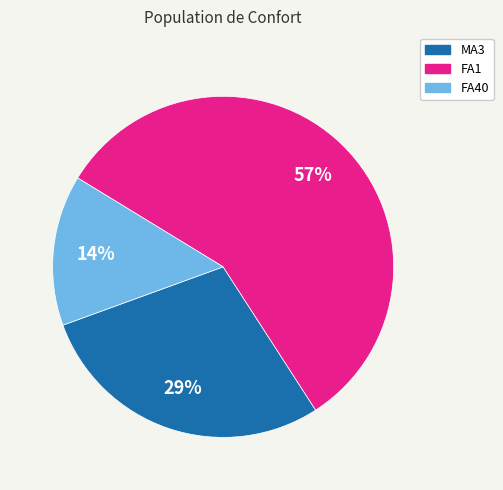

How many segments does this pie chart have?

3